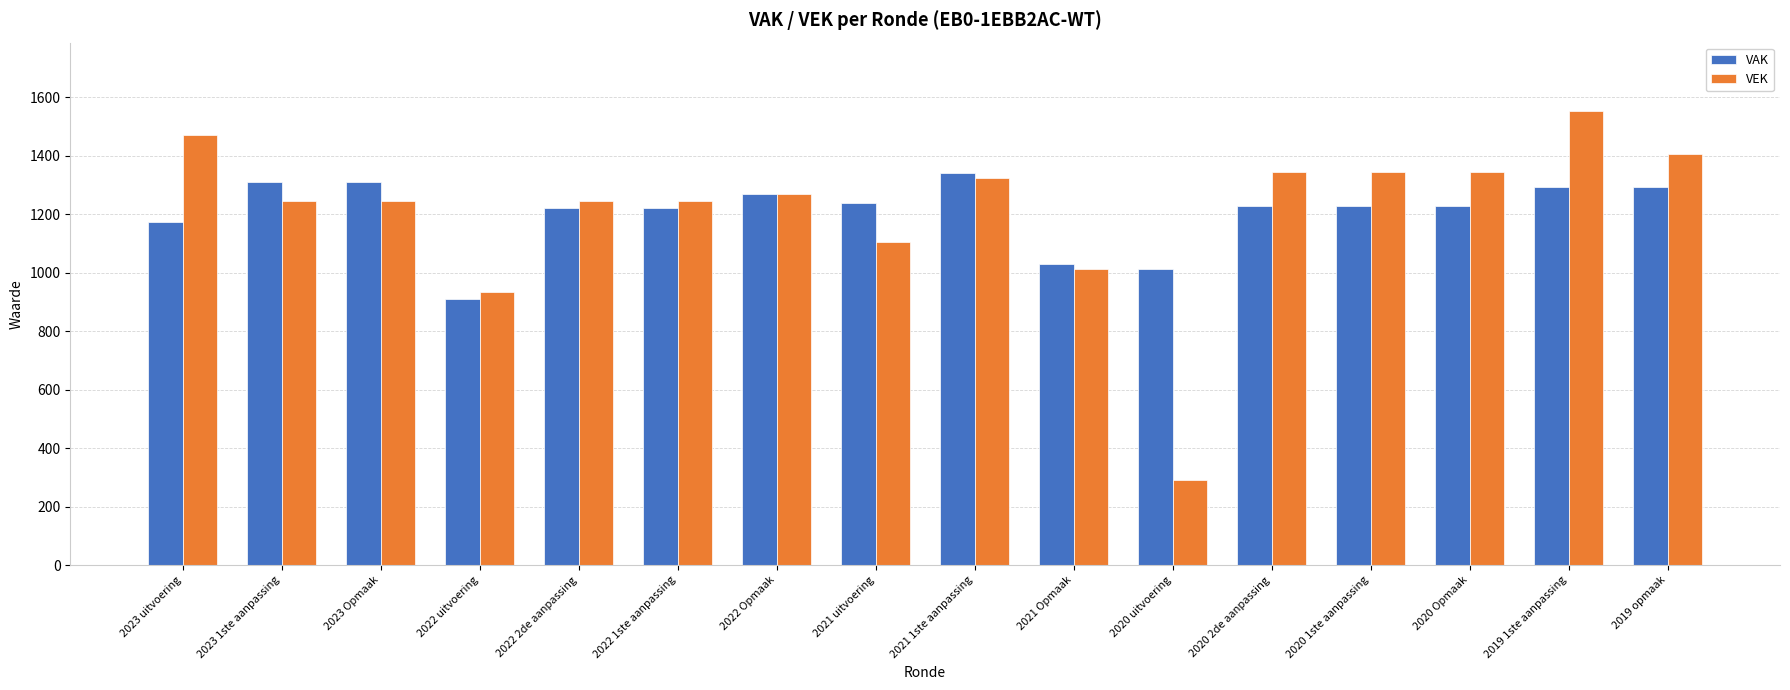

At which label does VAK reach its minimum?

2022 uitvoering